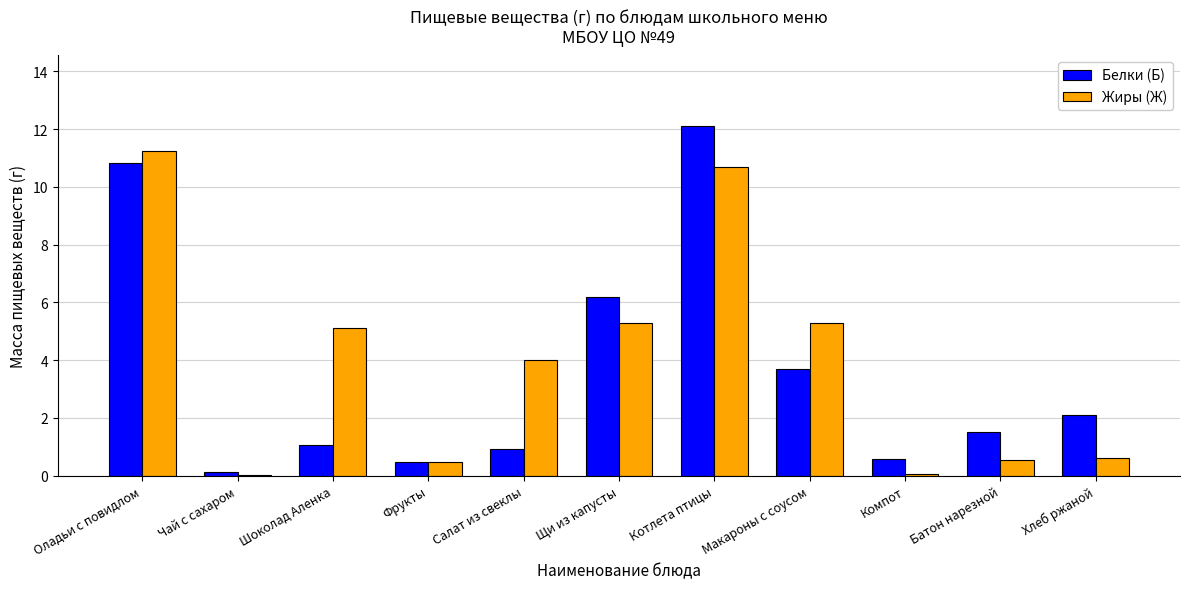

Which series has the largest total across all categories?

Жиры (Ж)